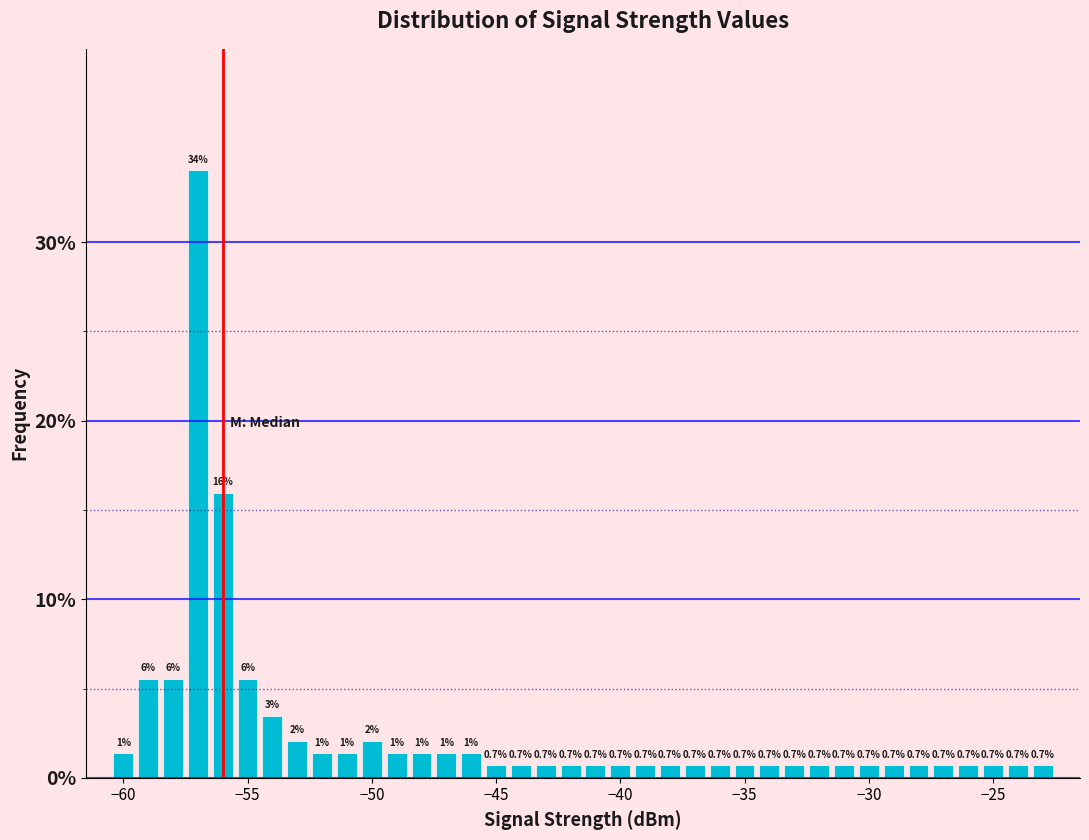

Read against the x-axis, roughly where is the centre of the tallest bar?

-57.0